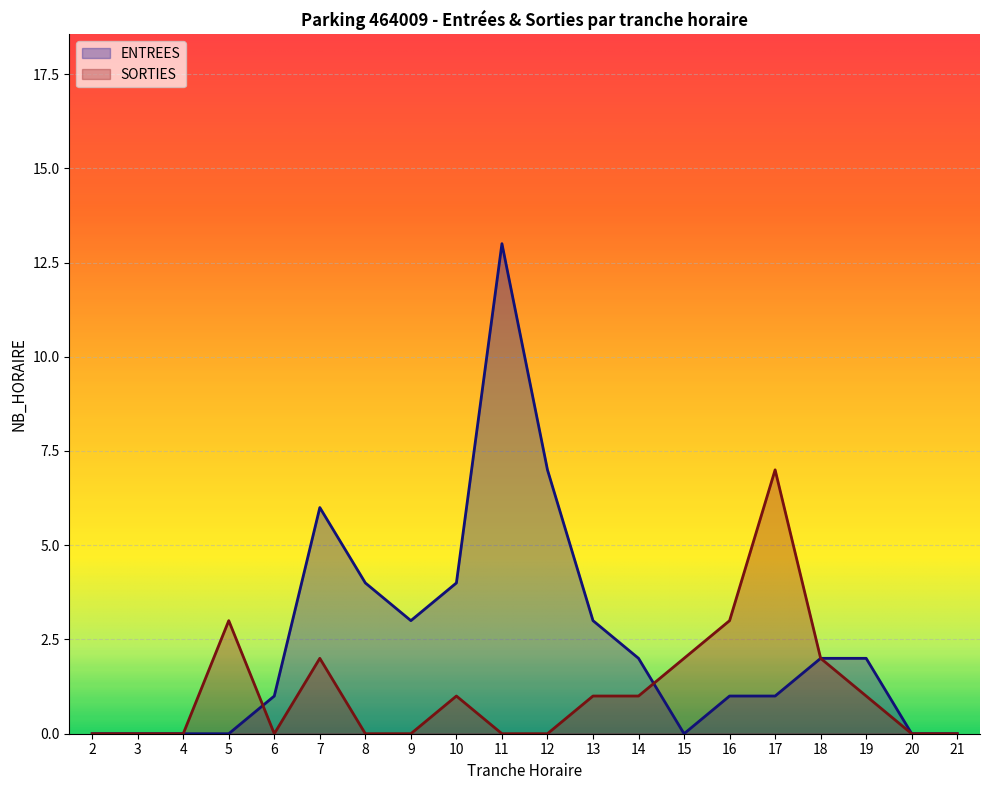

What is the difference between the second highest and minimum values in the SORTIES series?

3